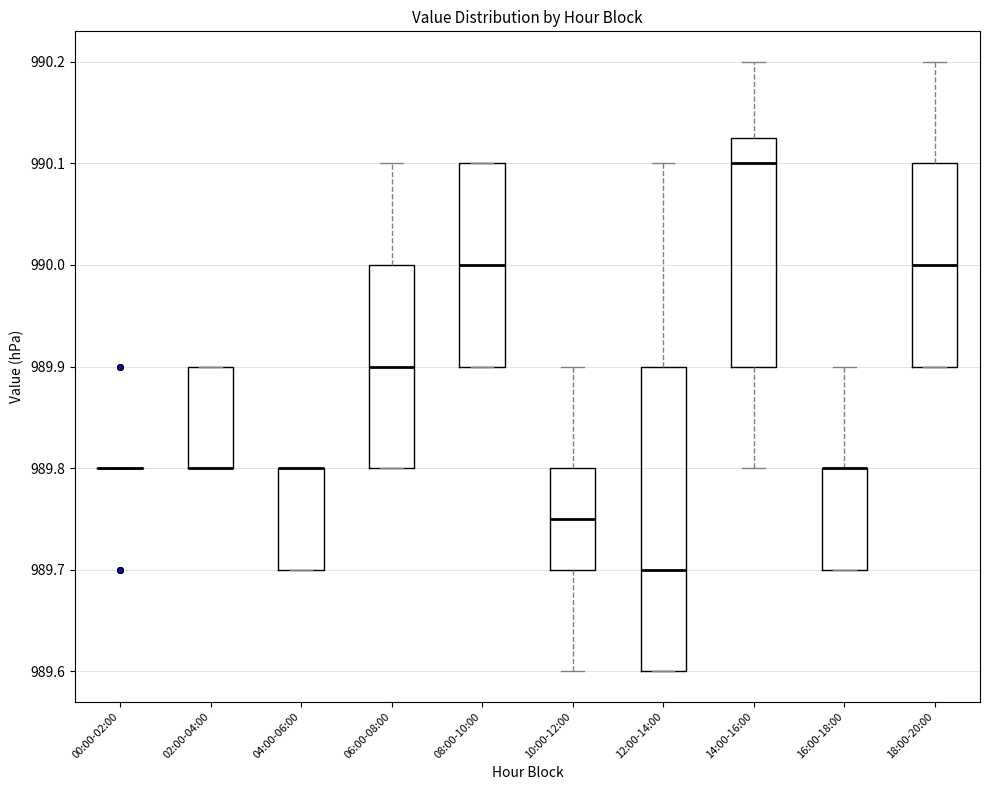

Reading left to right, transcribe this box plot: for each box, give where its median line is, the range the box spans, and where its two whiskers end, as read against the y-axis. The values are not printed on the chart, so give them approximately, as read against the axis.

00:00-02:00: box collapsed to a line at 989.80, whiskers 989.80 to 989.80
02:00-04:00: median 989.80 (drawn on the box's lower edge), box 989.80 to 989.90, whiskers 989.80 to 989.90
04:00-06:00: median 989.80 (drawn on the box's upper edge), box 989.70 to 989.80, whiskers 989.70 to 989.80
06:00-08:00: median 989.90, box 989.80 to 990.00, whiskers 989.80 to 990.10
08:00-10:00: median 990.00, box 989.90 to 990.10, whiskers 989.90 to 990.10
10:00-12:00: median 989.75, box 989.70 to 989.80, whiskers 989.60 to 989.90
12:00-14:00: median 989.70, box 989.60 to 989.90, whiskers 989.60 to 990.10
14:00-16:00: median 990.10, box 989.90 to 990.13, whiskers 989.80 to 990.20
16:00-18:00: median 989.80 (drawn on the box's upper edge), box 989.70 to 989.80, whiskers 989.70 to 989.90
18:00-20:00: median 990.00, box 989.90 to 990.10, whiskers 989.90 to 990.20